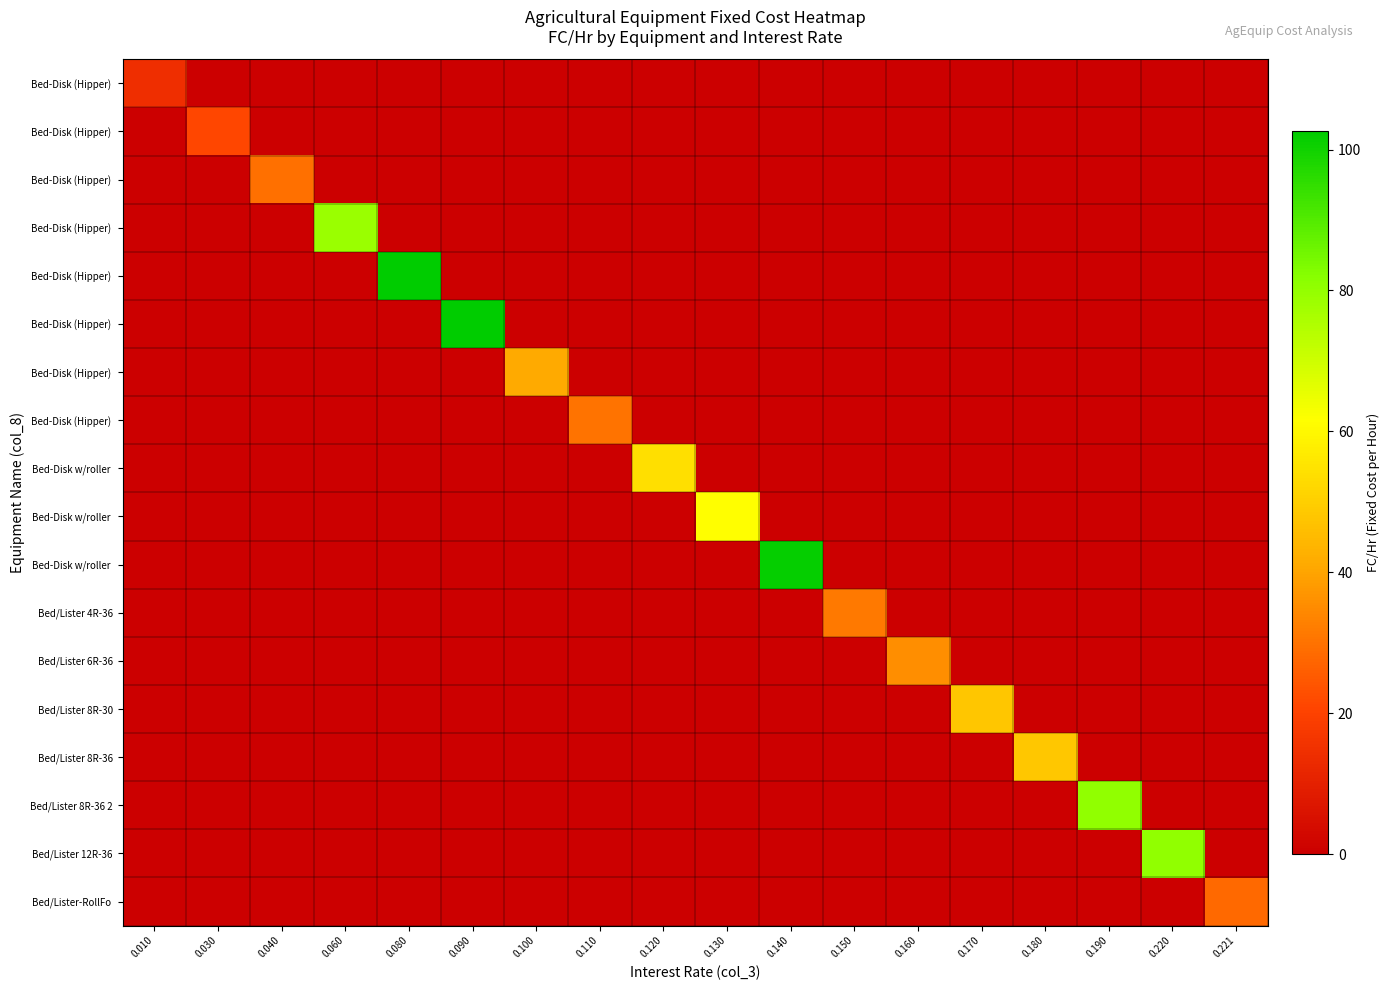

At which category is the sum across all series the highest?

0.080